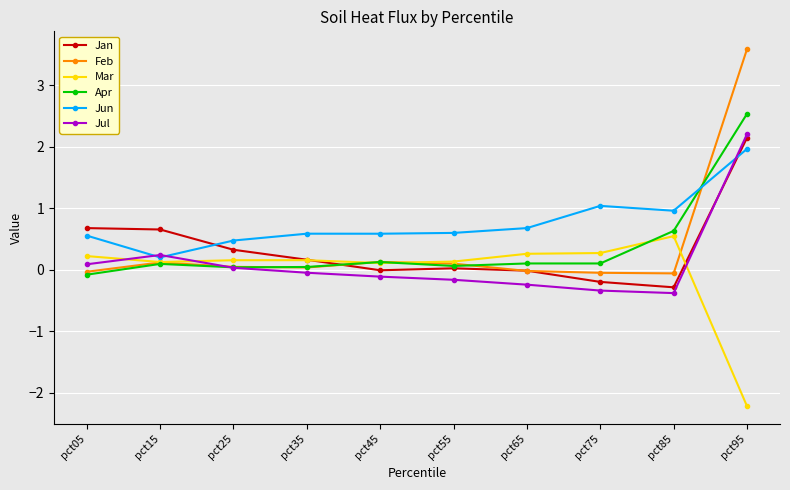

Count the number of data series in this chart.

6